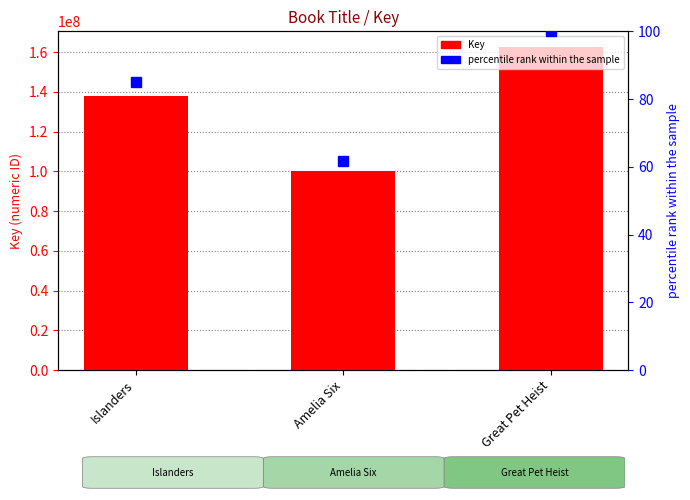

What is the label of the 2nd bar from the right?

Amelia Six